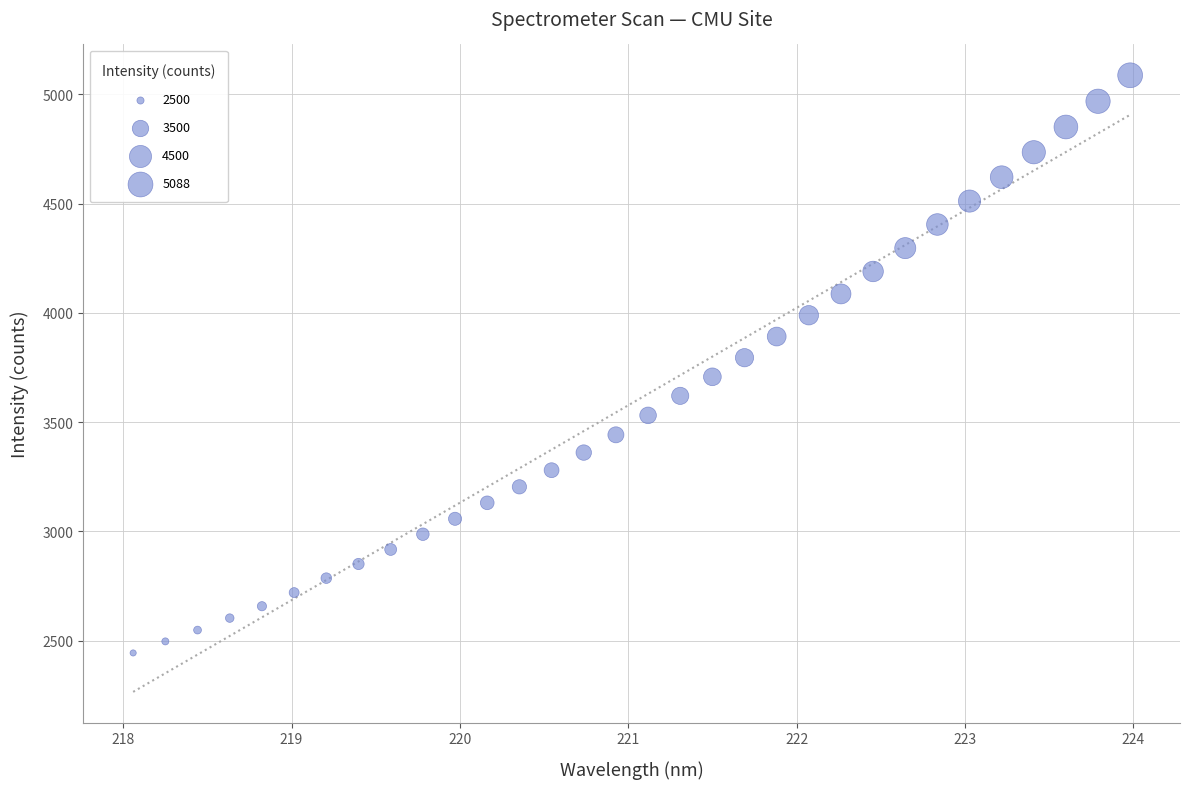

What is the range of Y values (max minus min)?

2644.5